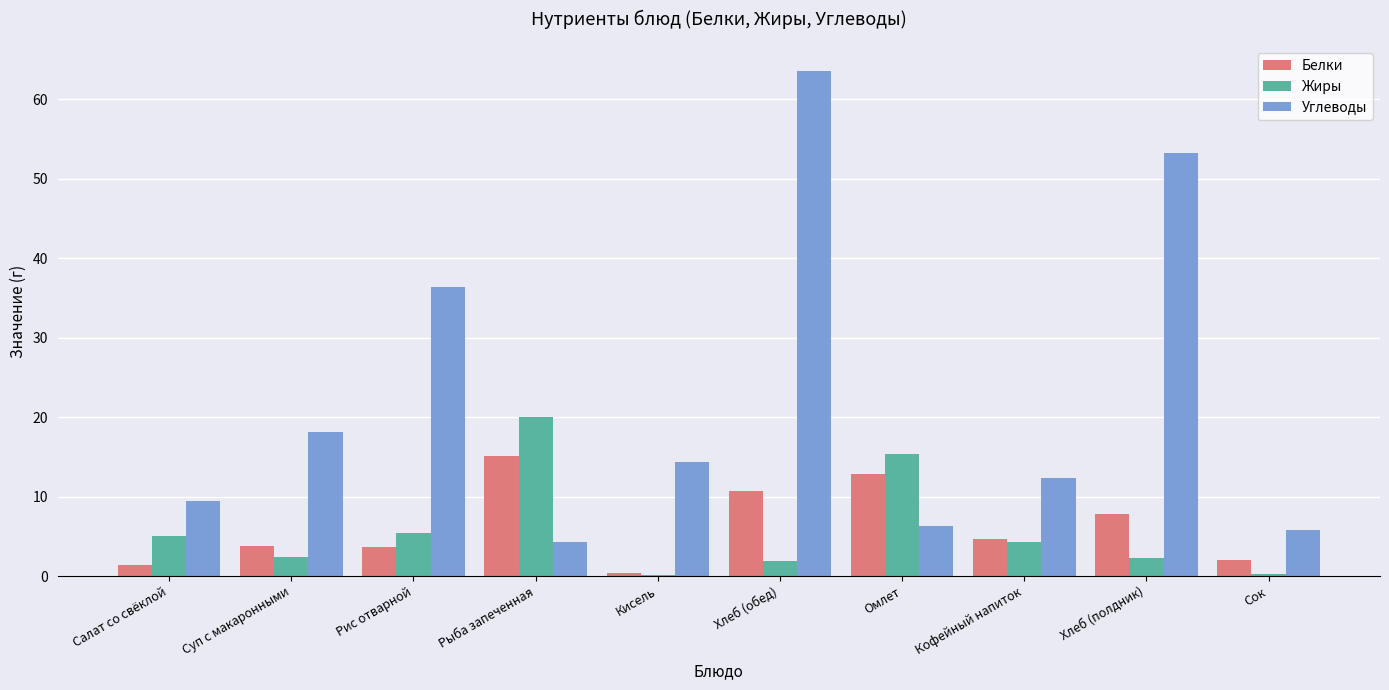

Is it true that Углеводы equals 18.1 at Суп с макаронными?

True